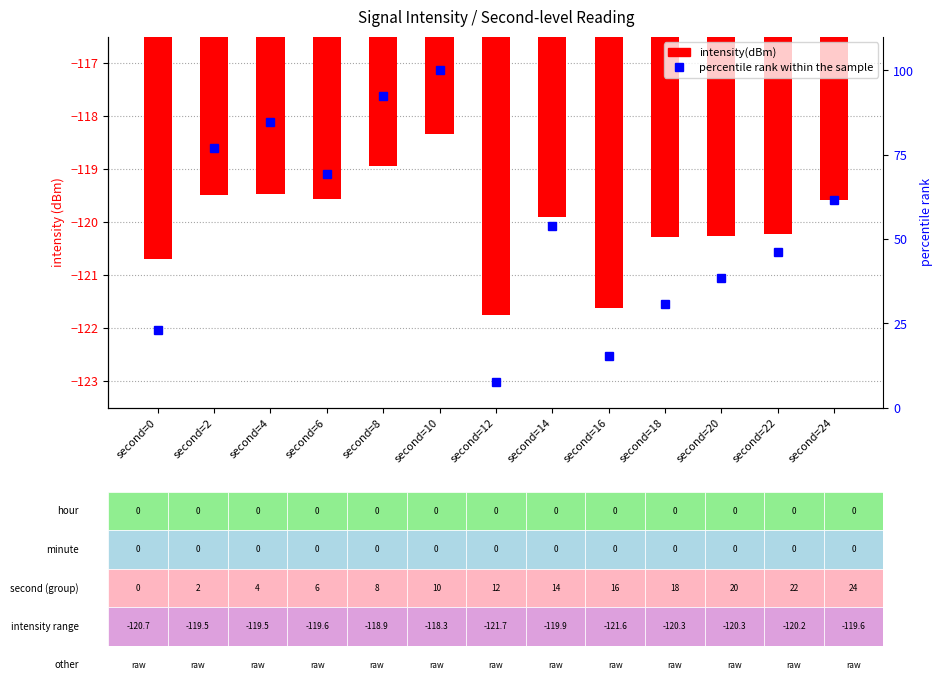

Which has a higher value, second=20 or second=12?

second=20